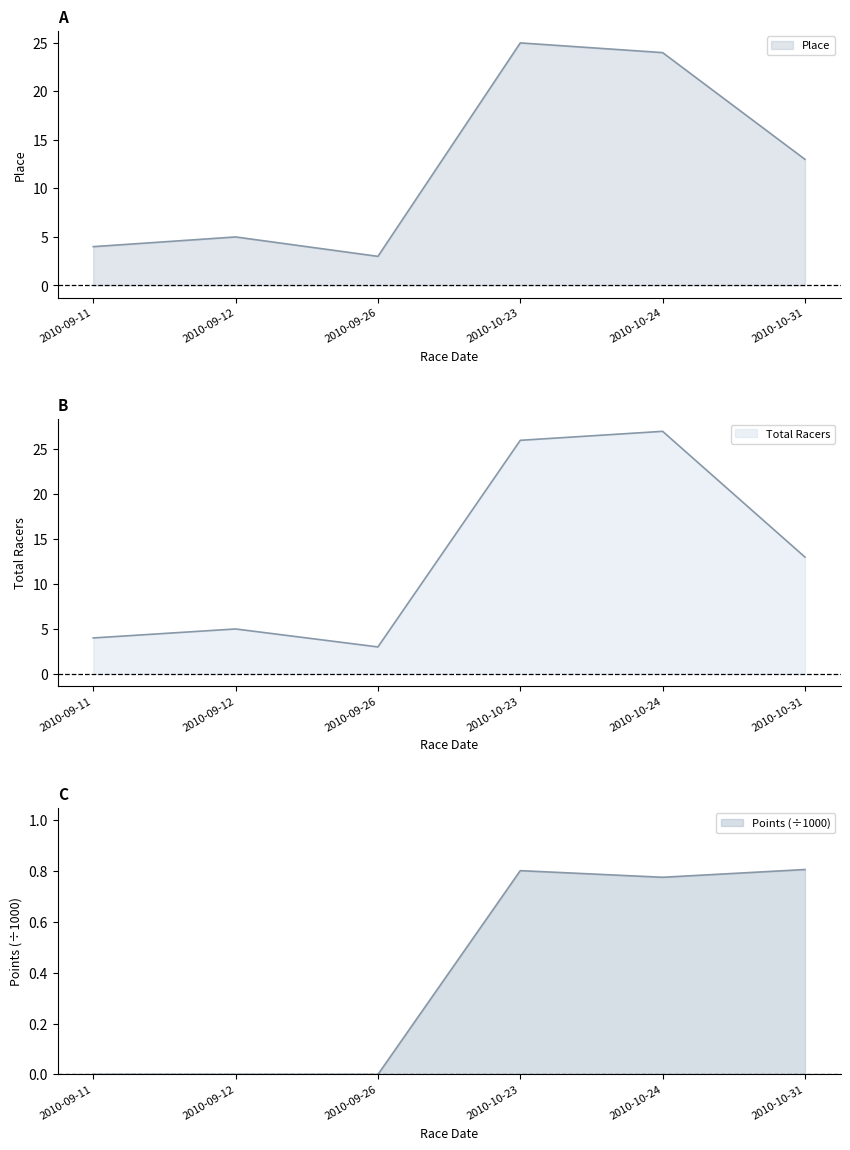

At which category does Place reach its first local valley?

2010-09-26